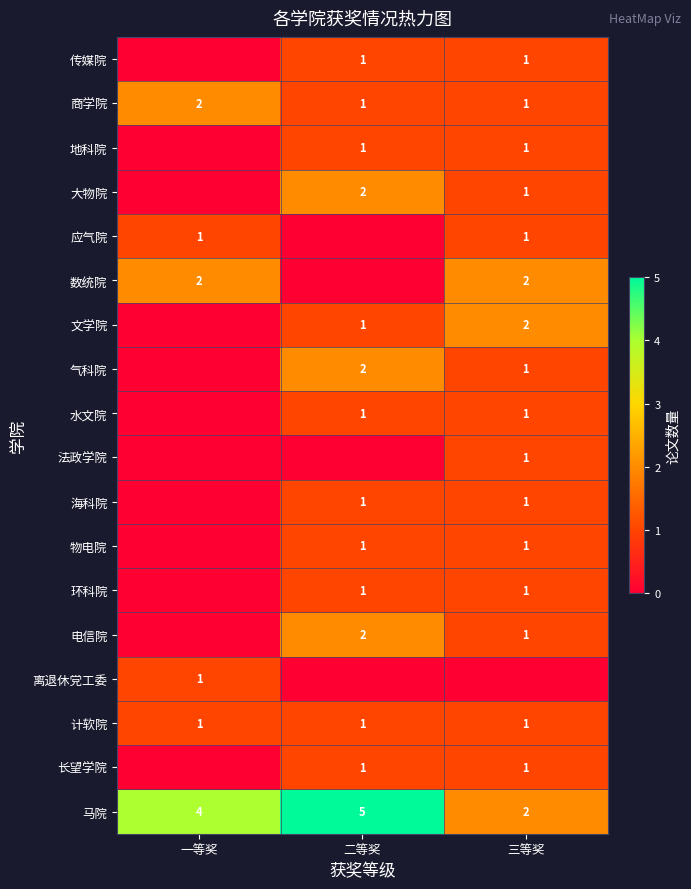

The value of 马院 at 二等奖 is 5. True or false?

True